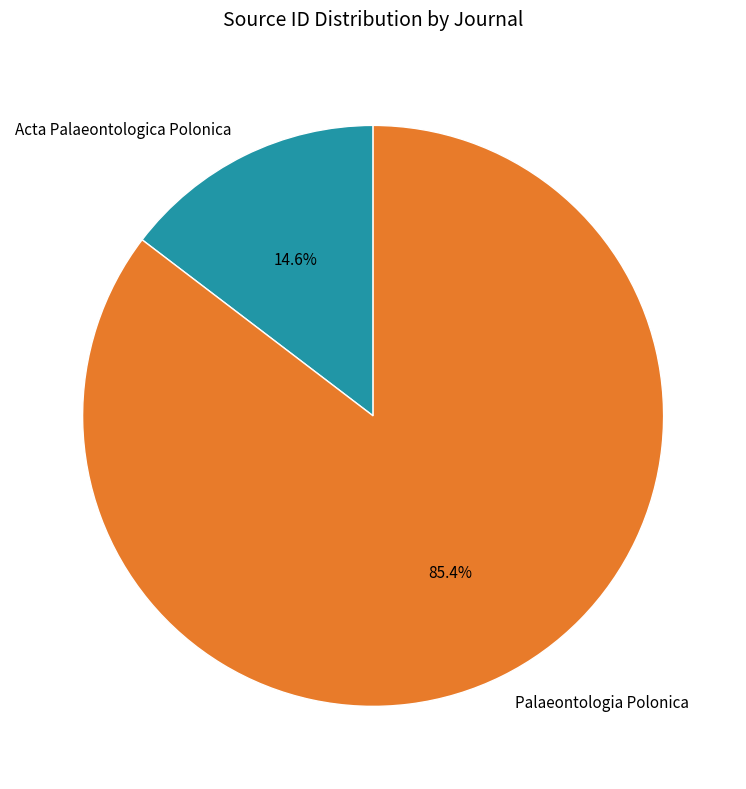

Which slice is the largest?

Palaeontologia Polonica